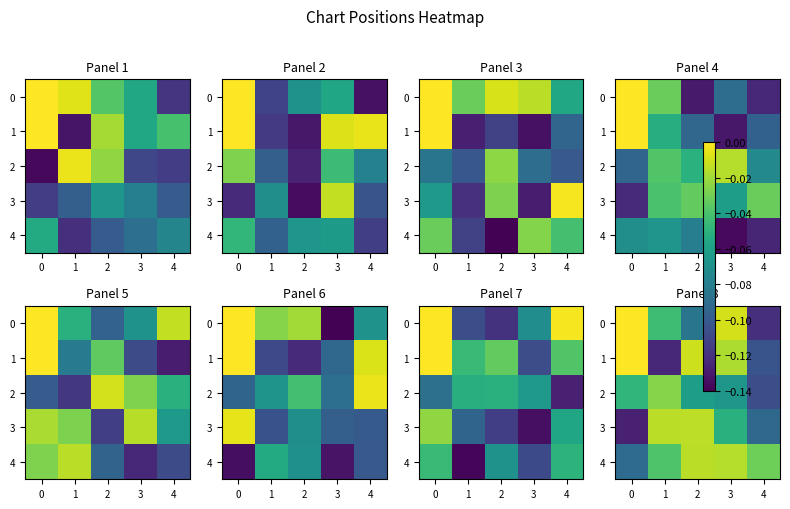

The value of 2 at 3 is -0.1. True or false?

True